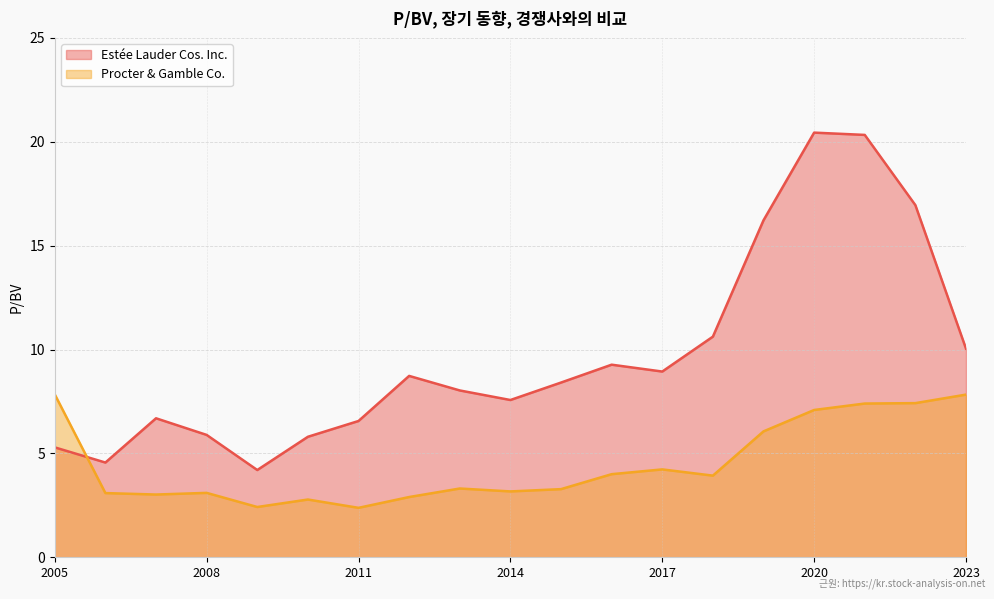

Which label corresponds to the largest value in the chart?

2020-08-28